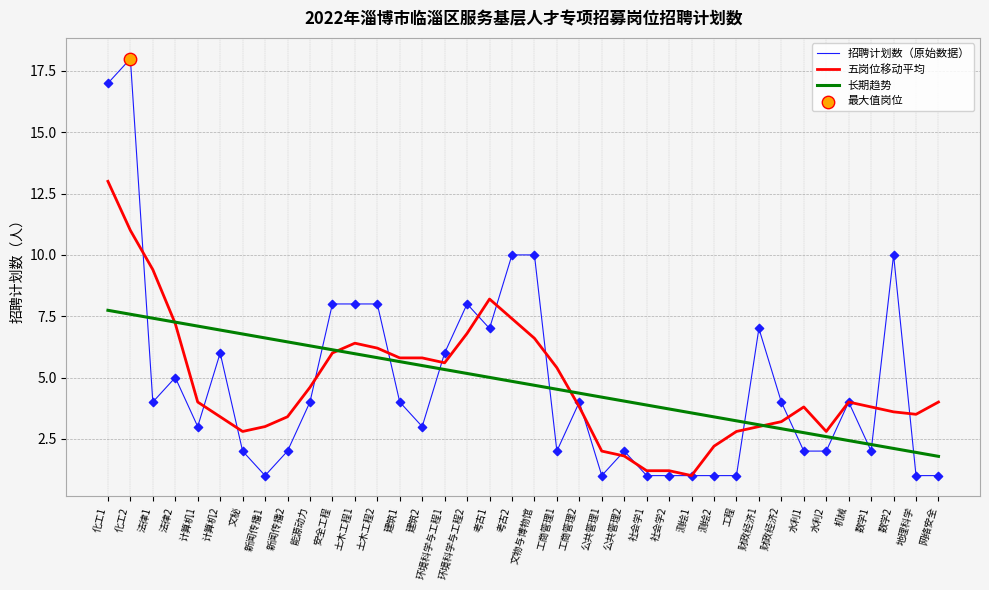

Which series changed the most between 考古2 and 水利1?

招聘计划数（原始数据）